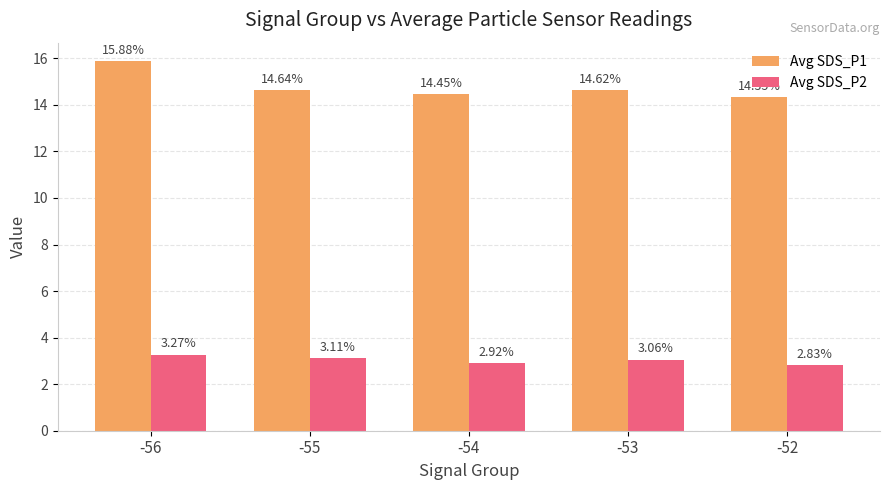

True or false: Avg SDS_P2 has a value of 4.9 at -56.

False